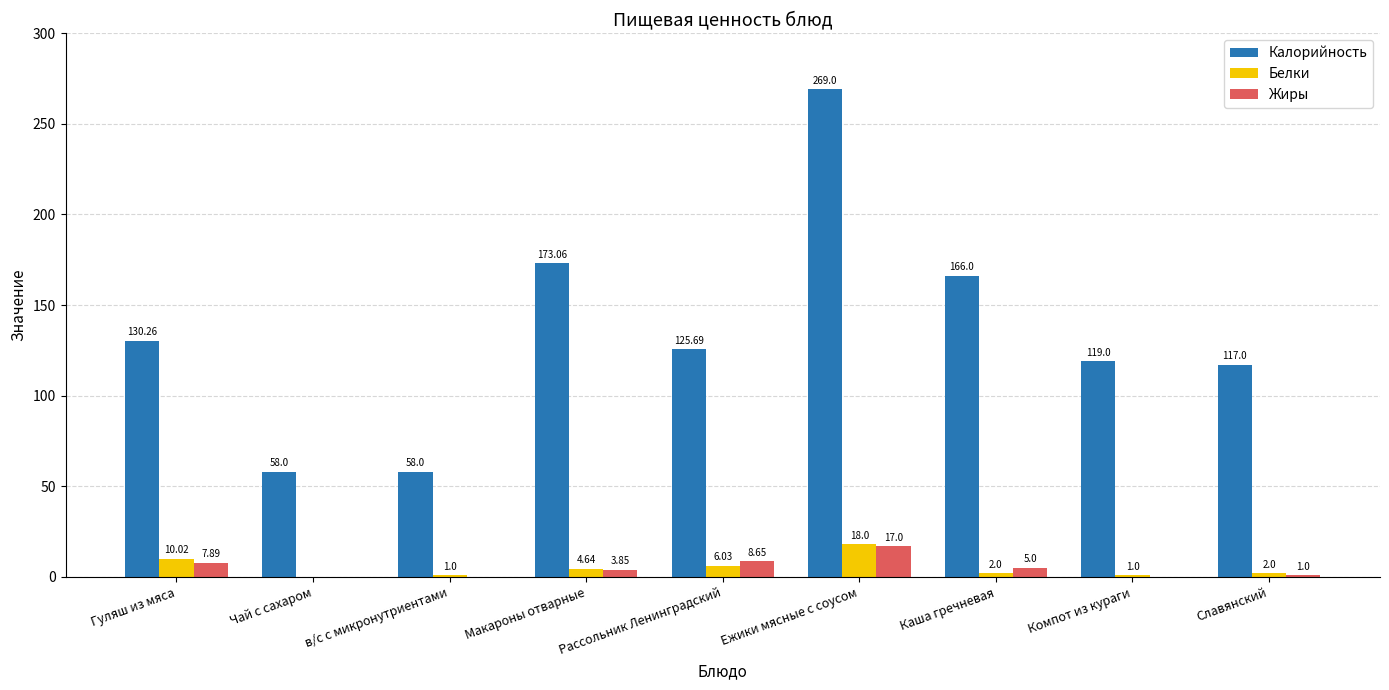

What is the total value across all series at Чай с сахаром?

58.0